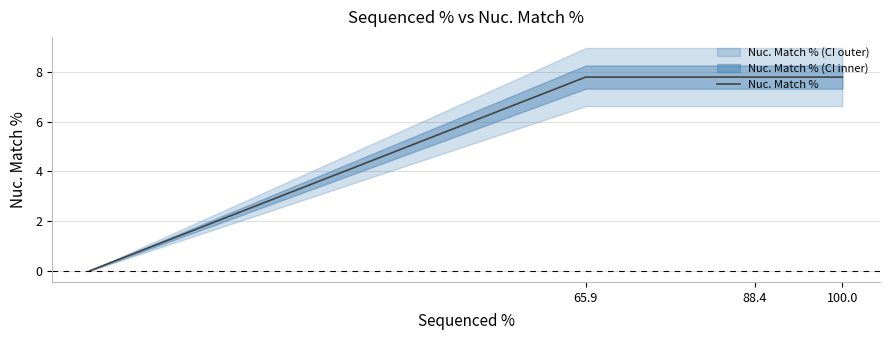

Does the chart have visible grid lines?

Yes